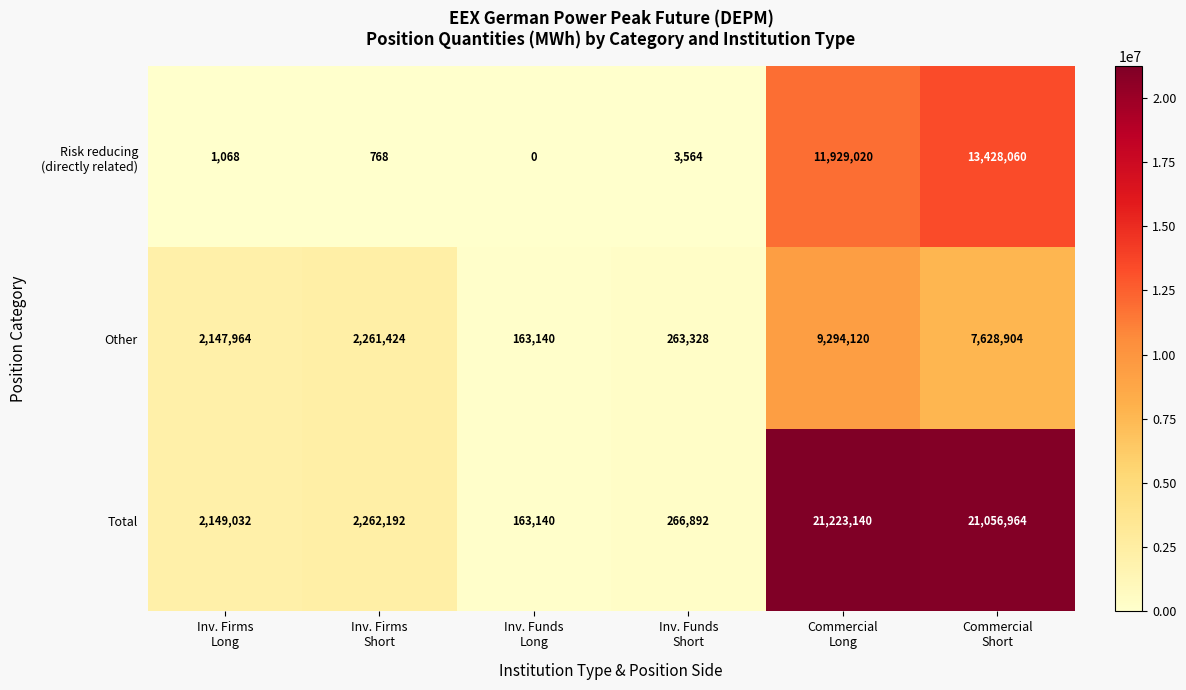

What is the average value of the Other series?

3626480